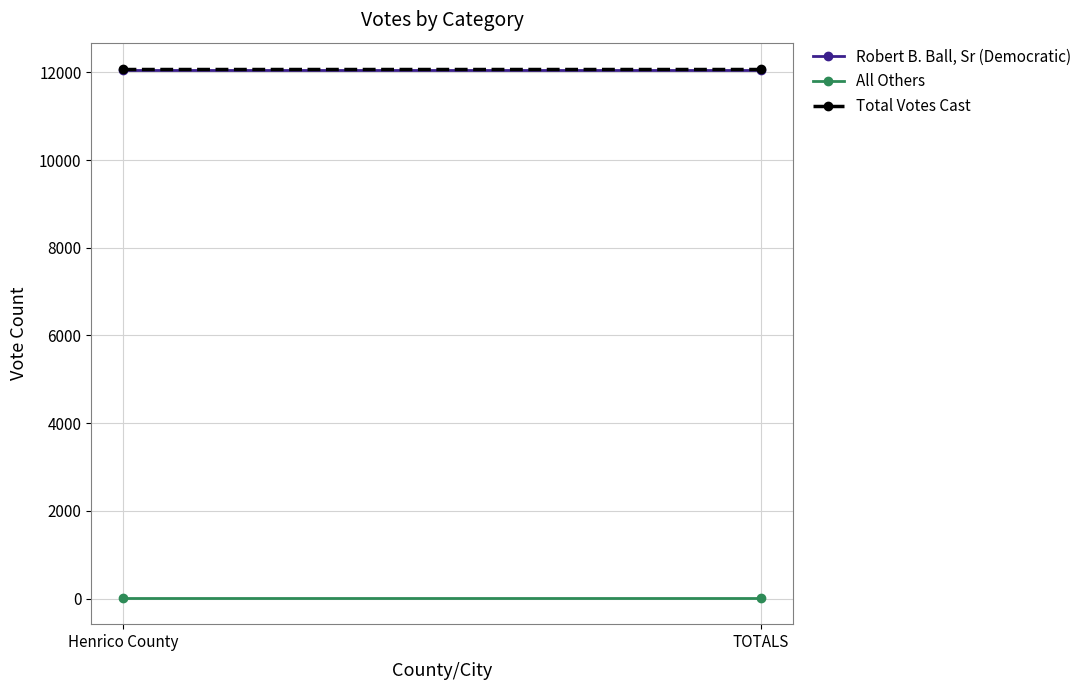

Reading left to right, extract all data points from this chart.

Robert B. Ball, Sr (Democratic): 12053	12053
All Others: 20	20
Total Votes Cast: 12073	12073